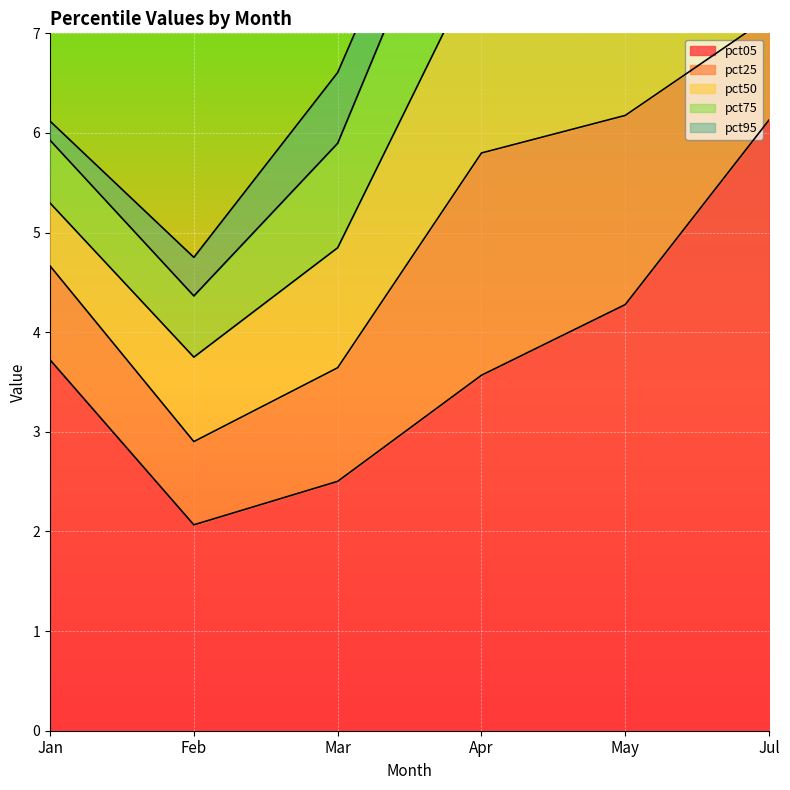

What is the spread (max minus min) of values at May?

3.7